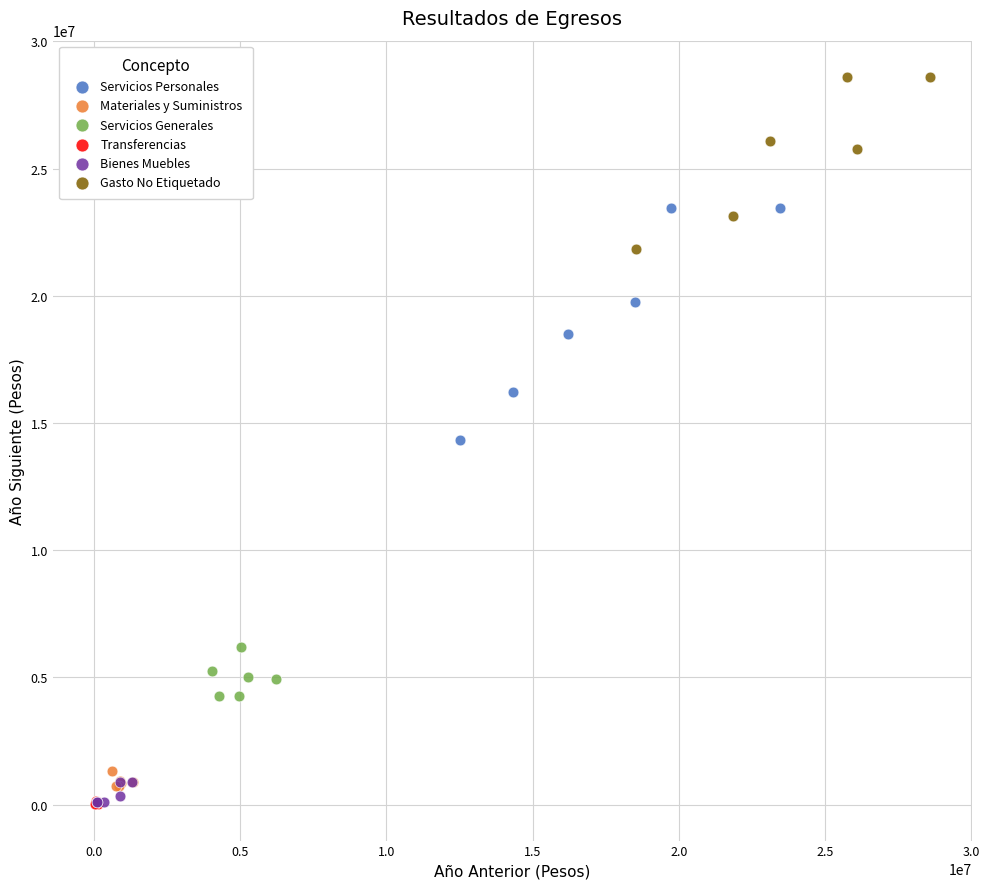

Which series has the widest spread of Y values?

Servicios Personales